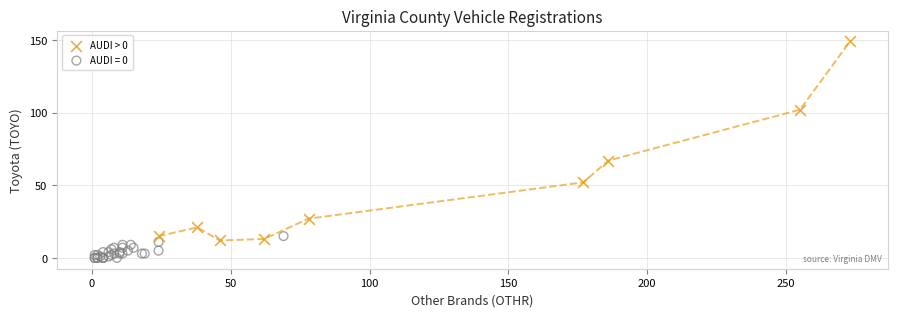

Which series has the widest spread of Y values?

AUDI > 0